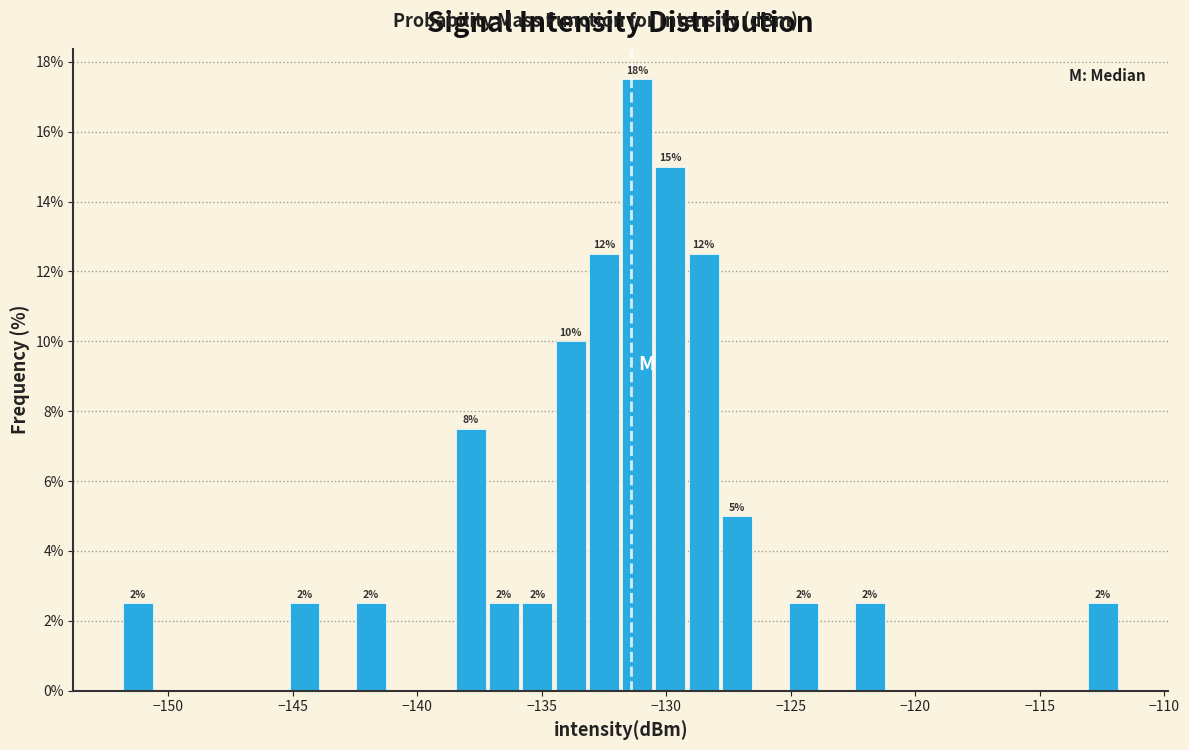

Read against the x-axis, roughly where is the centre of the tallest bar?

-131.0